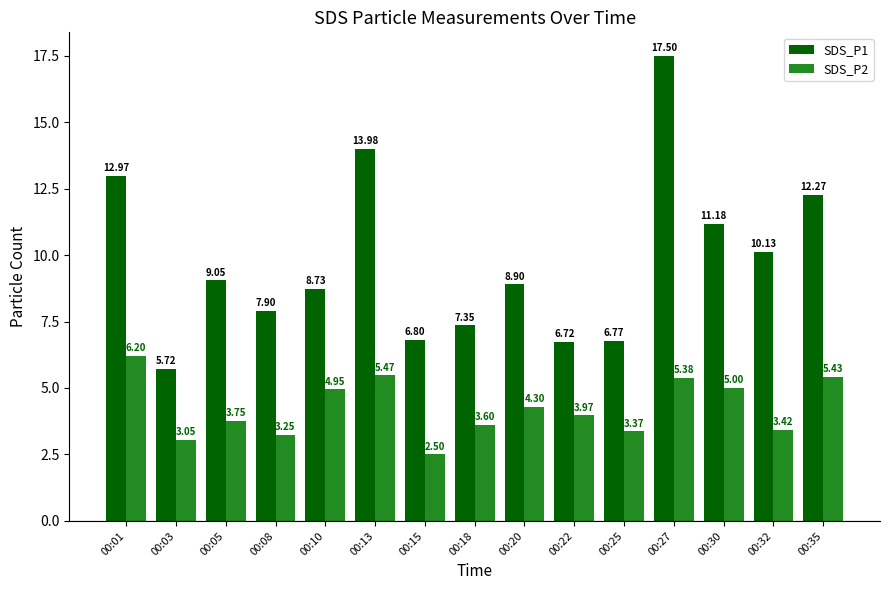

List the series in order of their peak value, highest first.

SDS_P1, SDS_P2